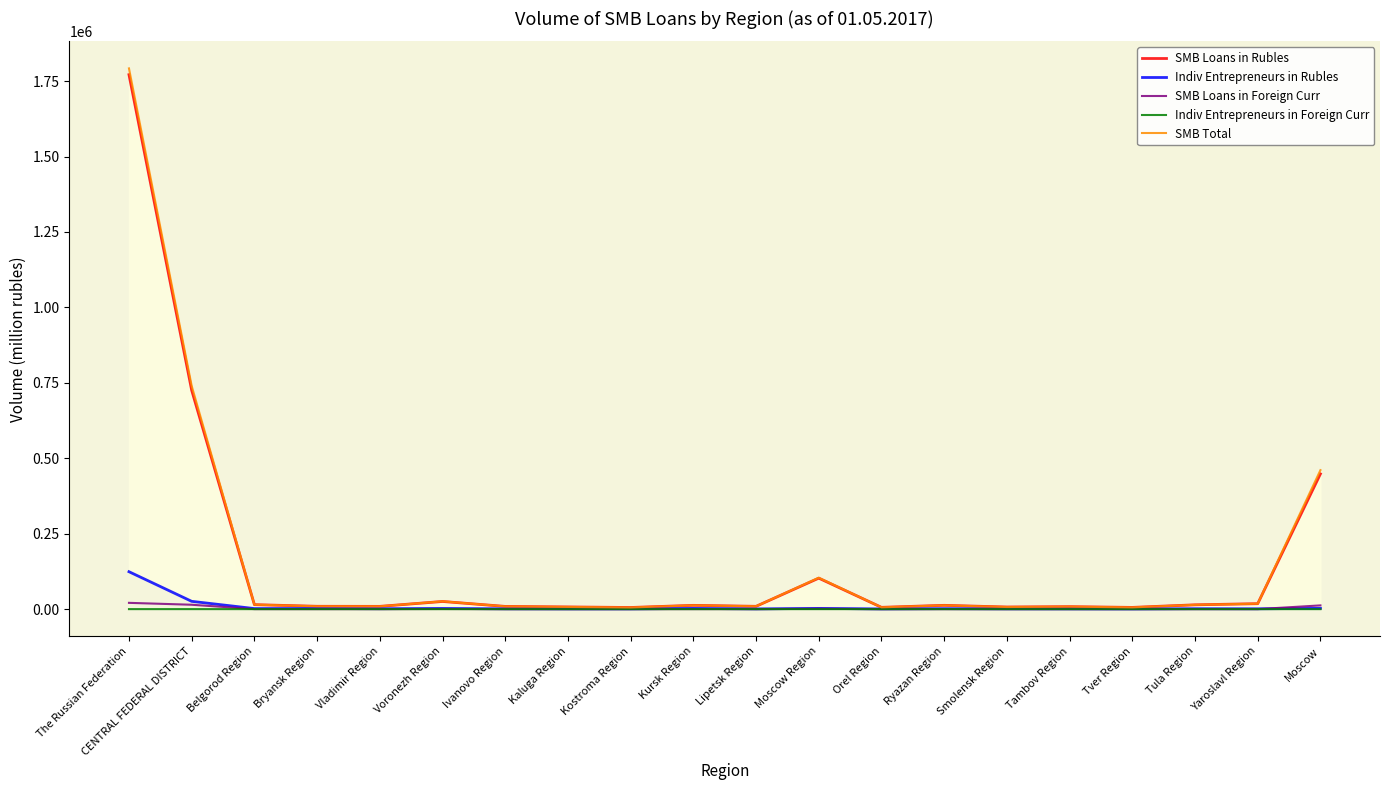

In Indiv Entrepreneurs in Rubles, how many points are lower than both neighbors (excluding endpoints)?

7